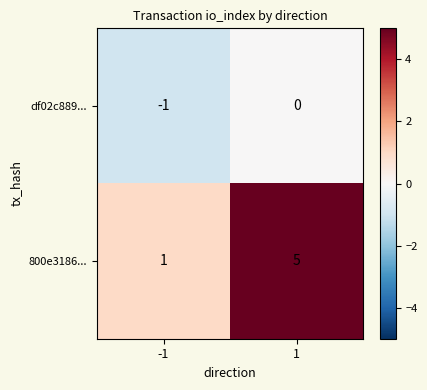

At which category is the sum across all series the highest?

1